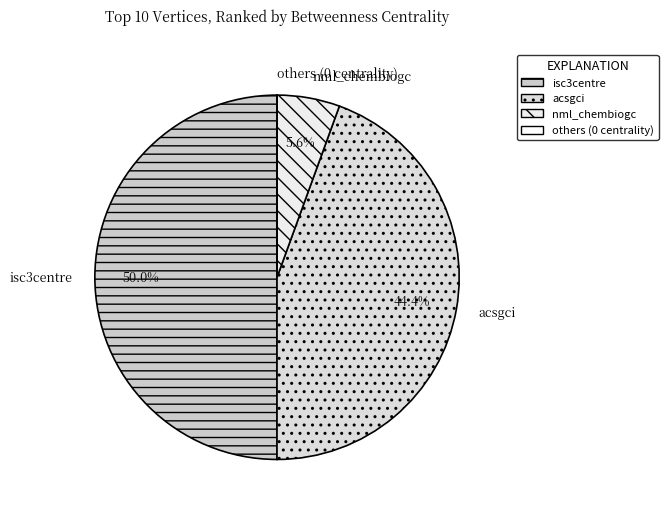

Which slice is the largest?

isc3centre